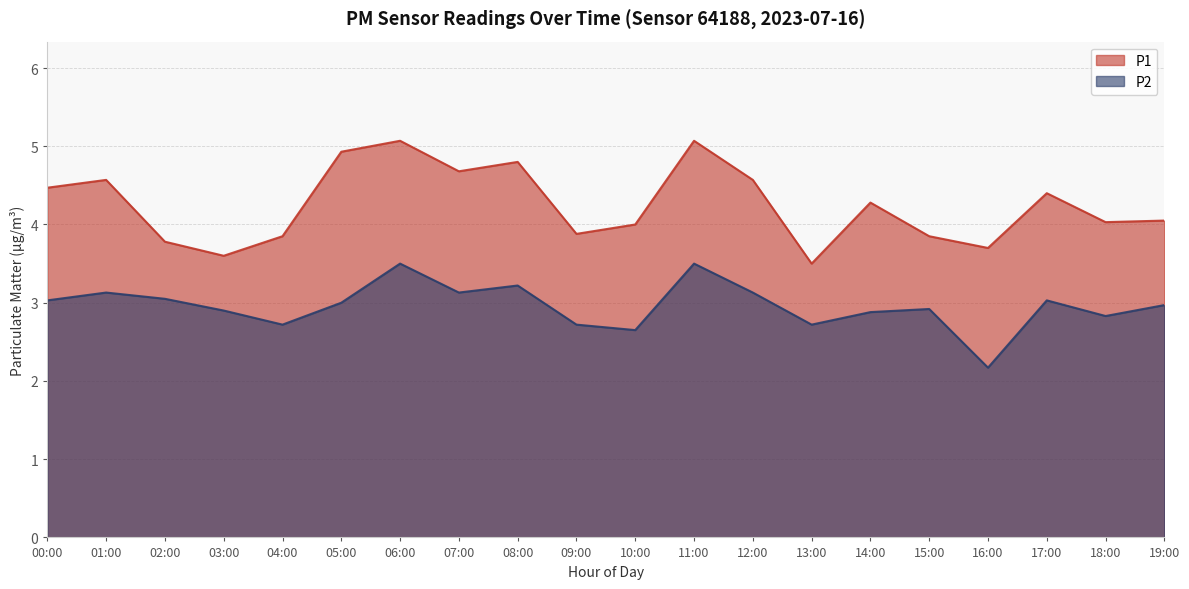

The value of P2 at 03:00 is 2.9. True or false?

True